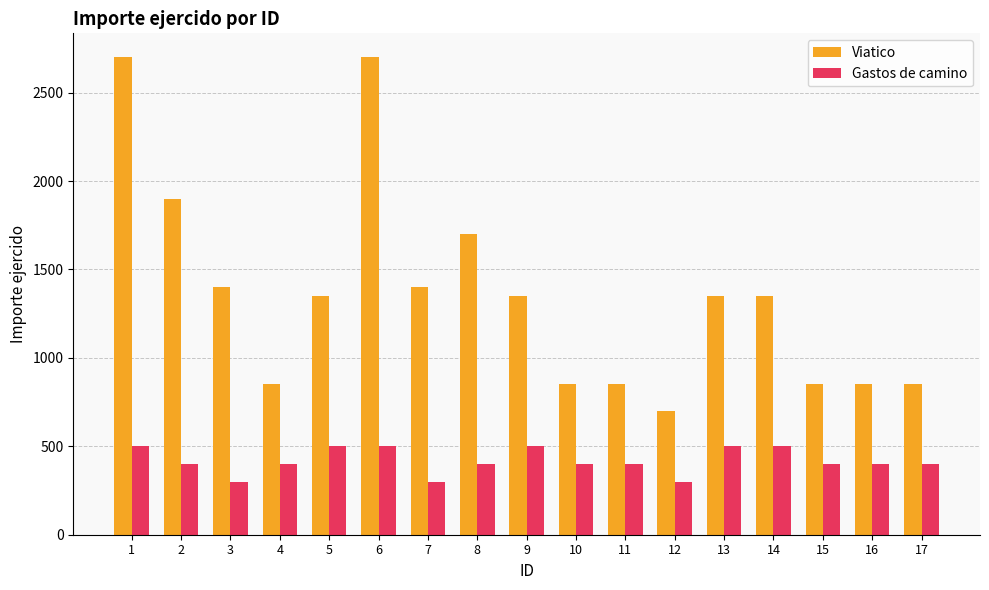

What are all the series names shown in the legend?

Viatico, Gastos de camino